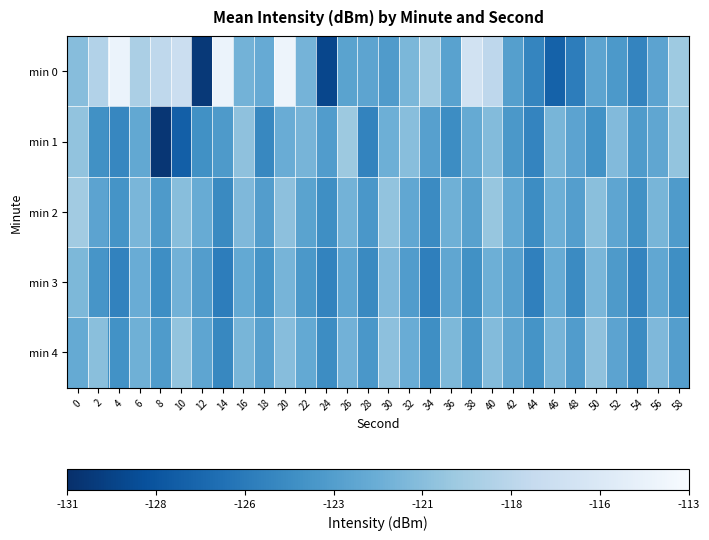

Reading left to right, transcribe all the data shown in this chart.

min 0: 0=-120.8	2=-118.6	4=-114.1	6=-119.0	8=-117.9	10=-117.0	12=-130.3	14=-114.1	16=-121.6	18=-122.2	20=-113.9	22=-121.5	24=-129.4	26=-122.9	28=-122.8	30=-123.5	32=-121.3	34=-119.5	36=-123.0	38=-116.4	40=-118.0	42=-123.2	44=-125.0	46=-127.5	48=-125.6	50=-122.8	52=-123.7	54=-125.1	56=-122.8	58=-119.7
min 1: 0=-120.3	2=-124.3	4=-125.0	6=-122.4	8=-130.6	10=-127.8	12=-124.3	14=-123.6	16=-120.4	18=-124.9	20=-122.1	22=-121.5	24=-123.4	26=-119.8	28=-125.2	30=-121.9	32=-120.7	34=-123.1	36=-124.6	38=-122.3	40=-120.9	42=-123.7	44=-125.1	46=-121.4	48=-122.8	50=-124.2	52=-121.0	54=-123.5	56=-122.6	58=-120.2
min 2: 0=-119.5	2=-122.8	4=-124.1	6=-121.3	8=-123.6	10=-120.7	12=-122.2	14=-124.8	16=-121.1	18=-123.3	20=-120.5	22=-122.9	24=-124.4	26=-121.6	28=-123.8	30=-120.3	32=-122.5	34=-124.7	36=-121.8	38=-123.0	40=-120.1	42=-122.4	44=-124.6	46=-121.9	48=-123.2	50=-120.6	52=-122.7	54=-124.3	56=-121.4	58=-123.5
min 3: 0=-121.2	2=-123.9	4=-125.3	6=-122.1	8=-124.5	10=-121.7	12=-123.3	14=-125.6	16=-122.4	18=-124.1	20=-121.5	22=-123.7	24=-125.2	26=-122.7	28=-124.8	30=-121.1	32=-123.4	34=-125.5	36=-122.6	38=-124.3	40=-121.9	42=-123.1	44=-125.4	46=-122.2	48=-124.7	50=-121.3	52=-123.6	54=-125.1	56=-122.5	58=-124.4
min 4: 0=-122.3	2=-120.6	4=-124.2	6=-121.8	8=-123.5	10=-120.2	12=-122.7	14=-124.9	16=-121.4	18=-123.1	20=-120.8	22=-122.4	24=-124.6	26=-121.7	28=-123.8	30=-120.5	32=-122.1	34=-124.4	36=-121.2	38=-123.7	40=-120.9	42=-122.6	44=-124.1	46=-121.5	48=-123.4	50=-120.4	52=-122.8	54=-124.7	56=-121.1	58=-123.2